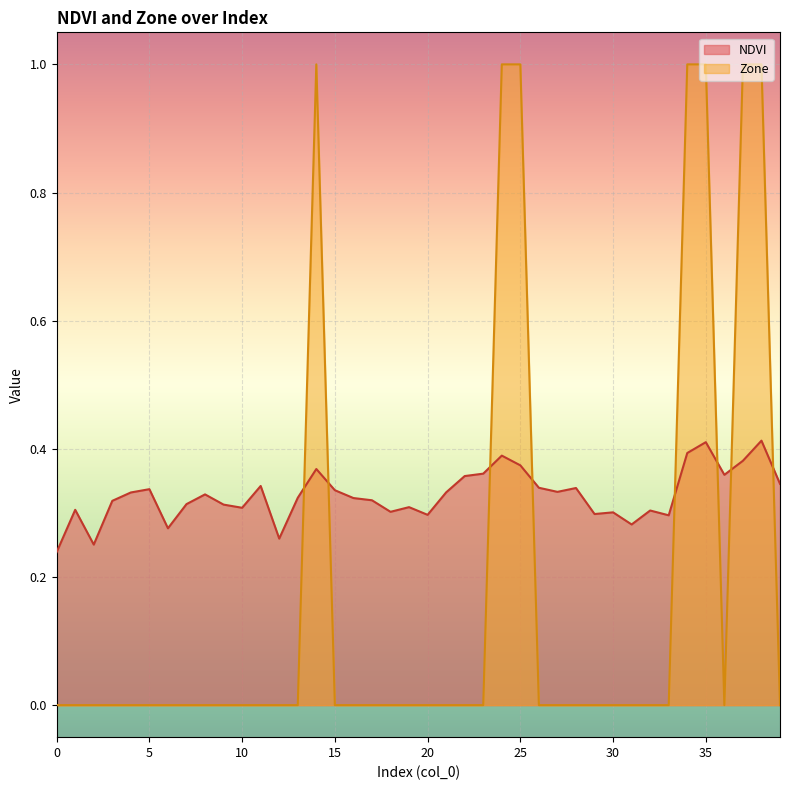

Between which two adjacent categories do Zone and NDVI first intersect?

13 and 14